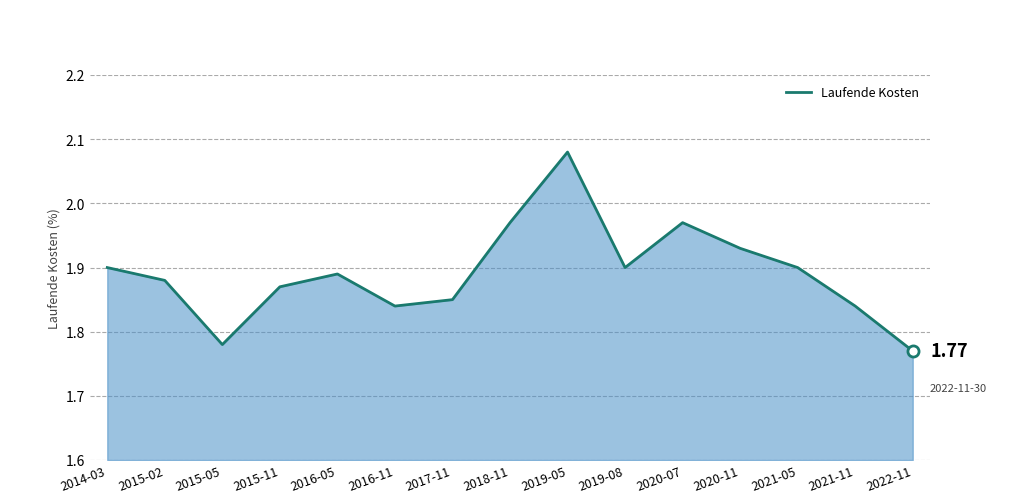

Count the number of data series in this chart.

1